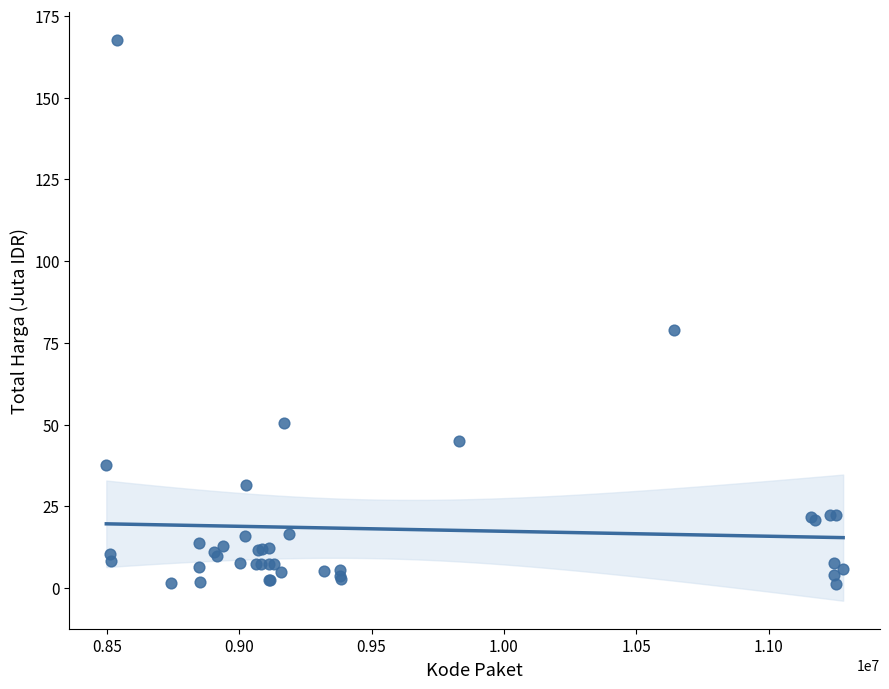

What Y value in the scatter plot is closest to 84?

79.0